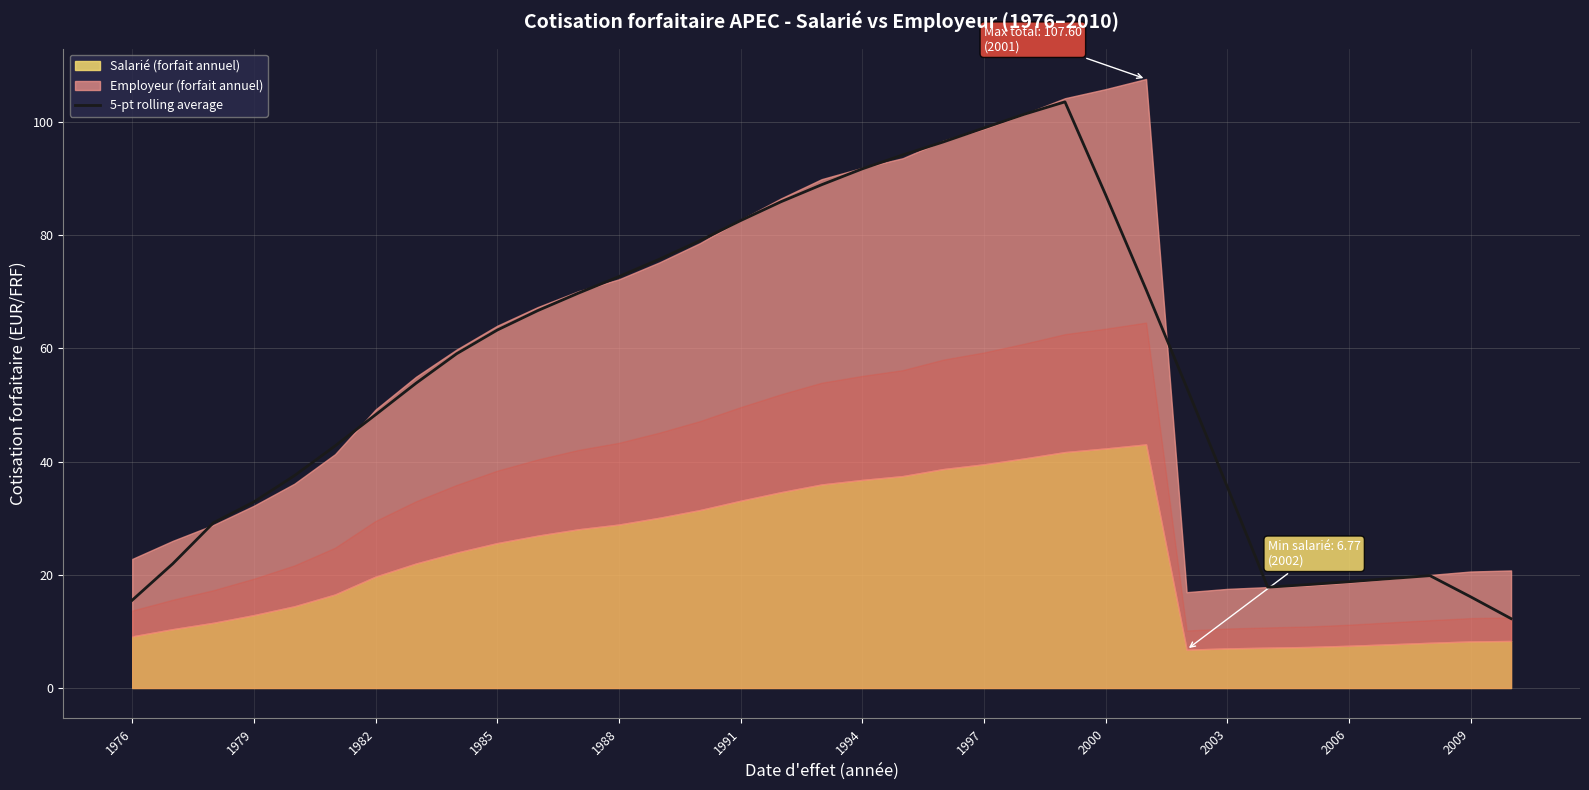

The 5-pt rolling average series shows 48.1 at 1997. True or false?

False